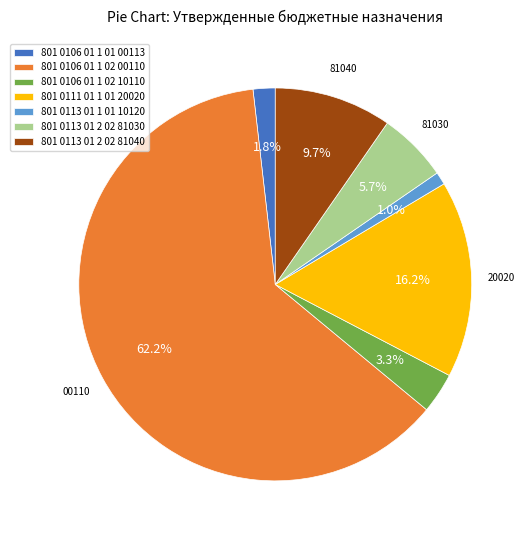

Which slice is the smallest?

801 0113 01 1 01 10120